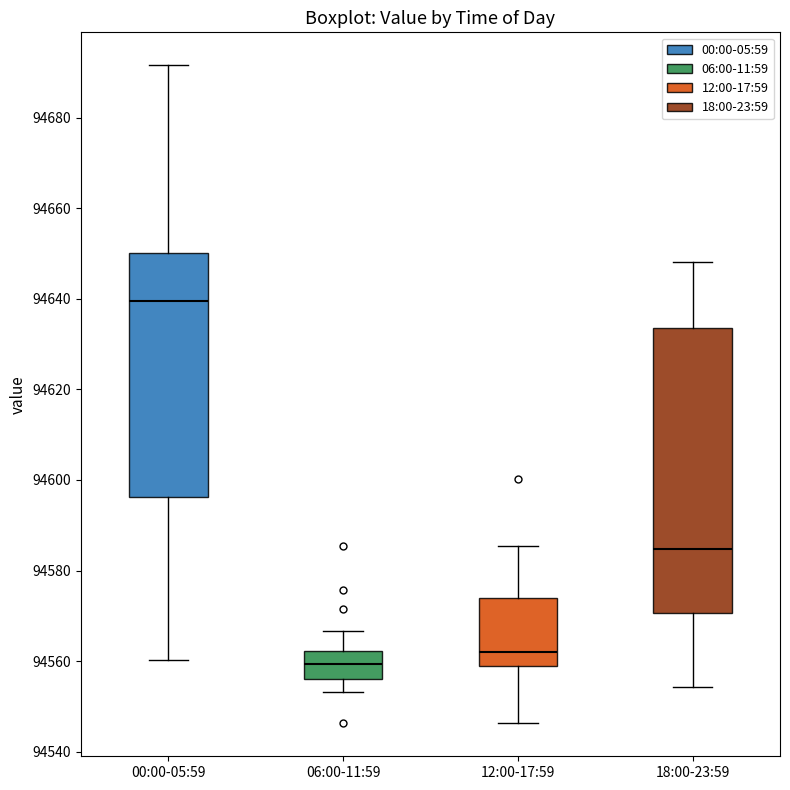

Where does the upper whisker of the box for 00:00-05:59 end on the y-axis? The values are not printed on the chart, so give them approximately, as read against the axis.

94692